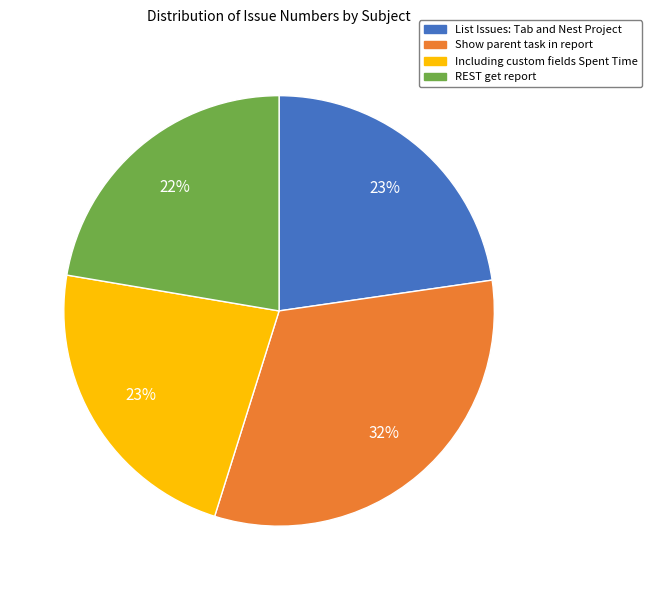

Is Show parent task in report the majority of the pie?

No